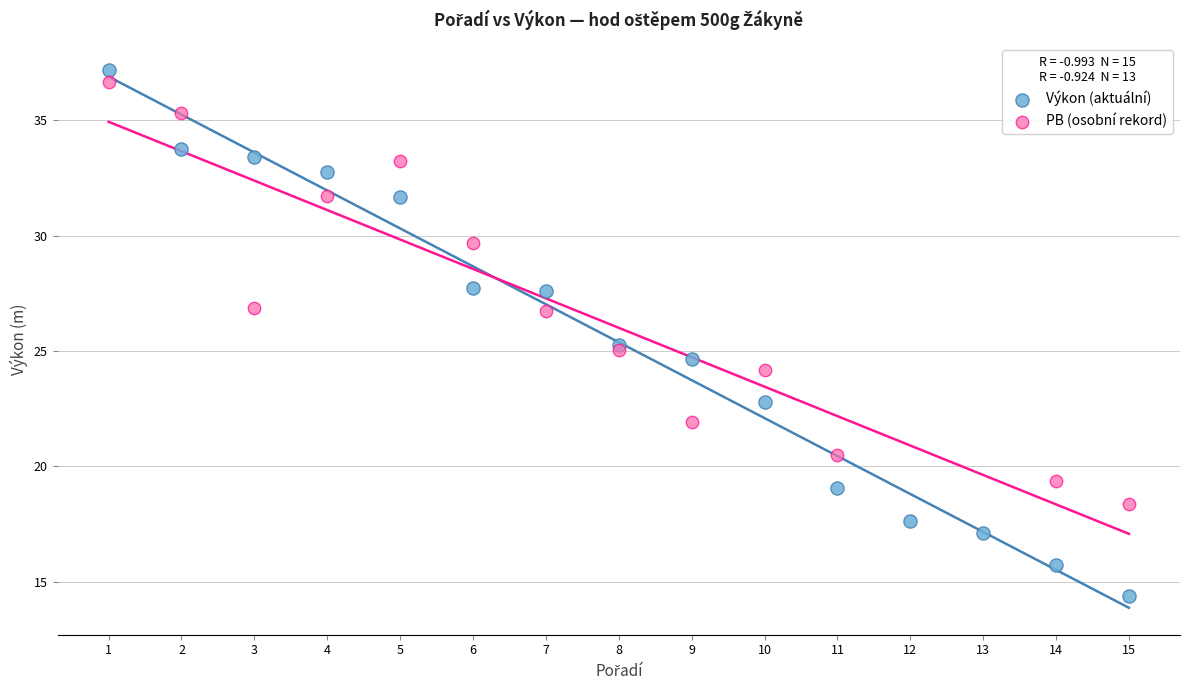

What are all the series names shown in the legend?

Výkon (aktuální), PB (osobní rekord)